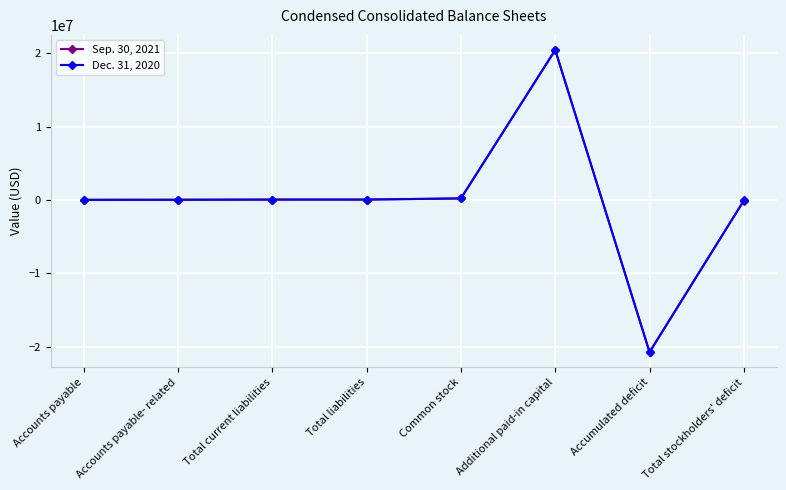

What is the average value of the Dec. 31, 2020 series?

7279